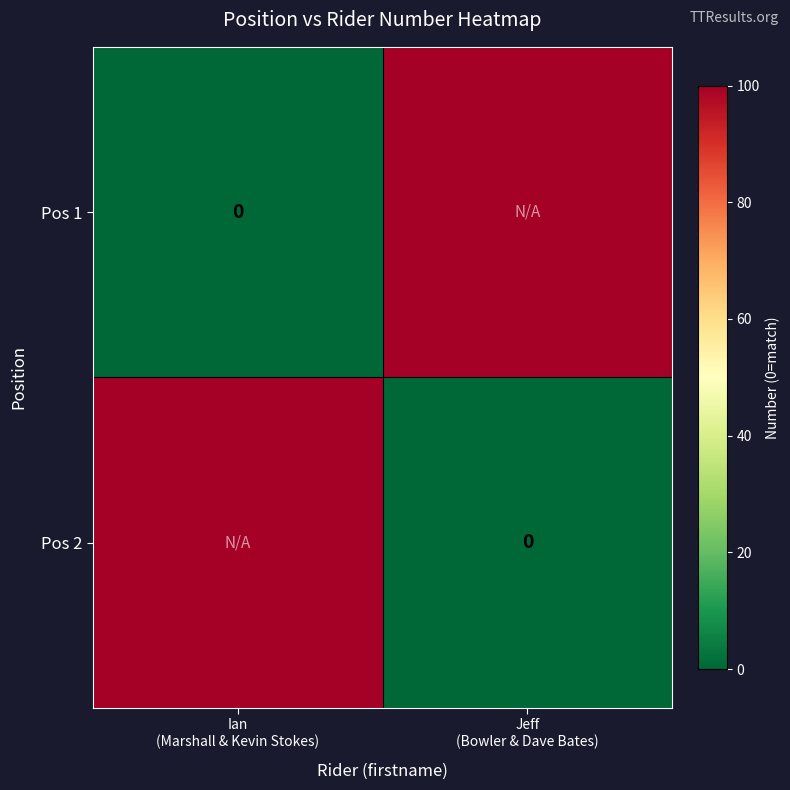

What is the difference between the Pos 2 values at Ian (Marshall & Kevin Stokes) and Jeff (Bowler & Dave Bates)?

100